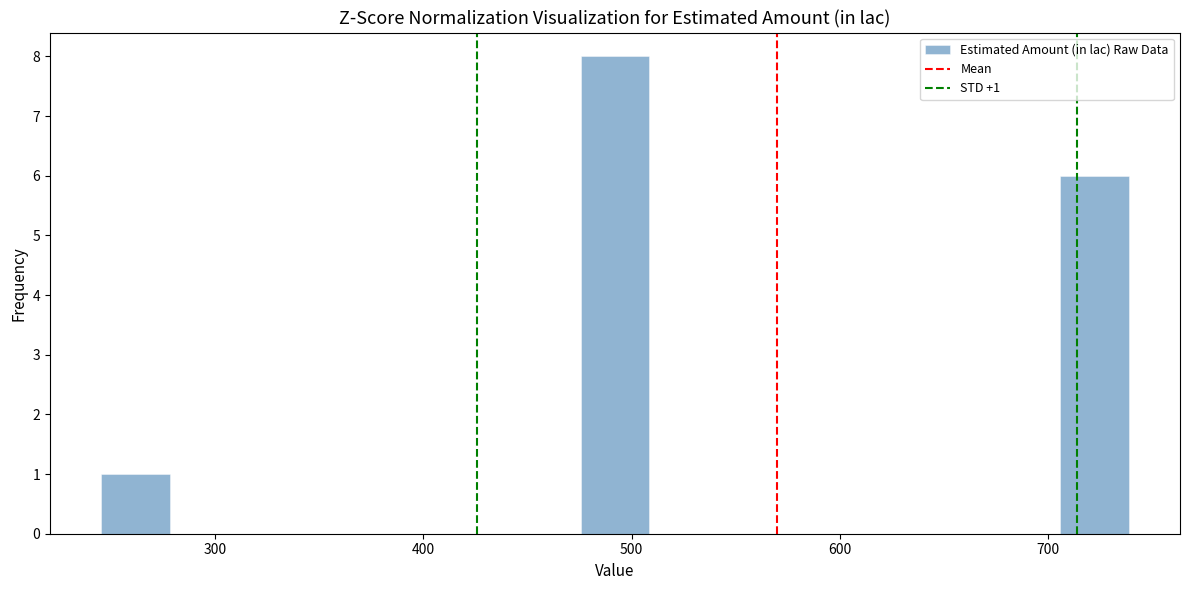

Read against the x-axis, roughly where is the centre of the tallest bar?

490